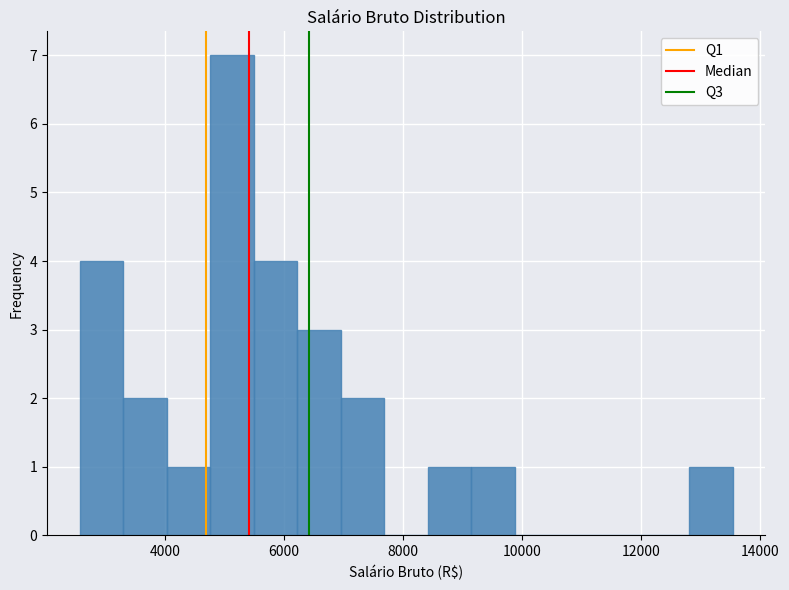

Read against the x-axis, roughly where is the centre of the tallest bar?

5200